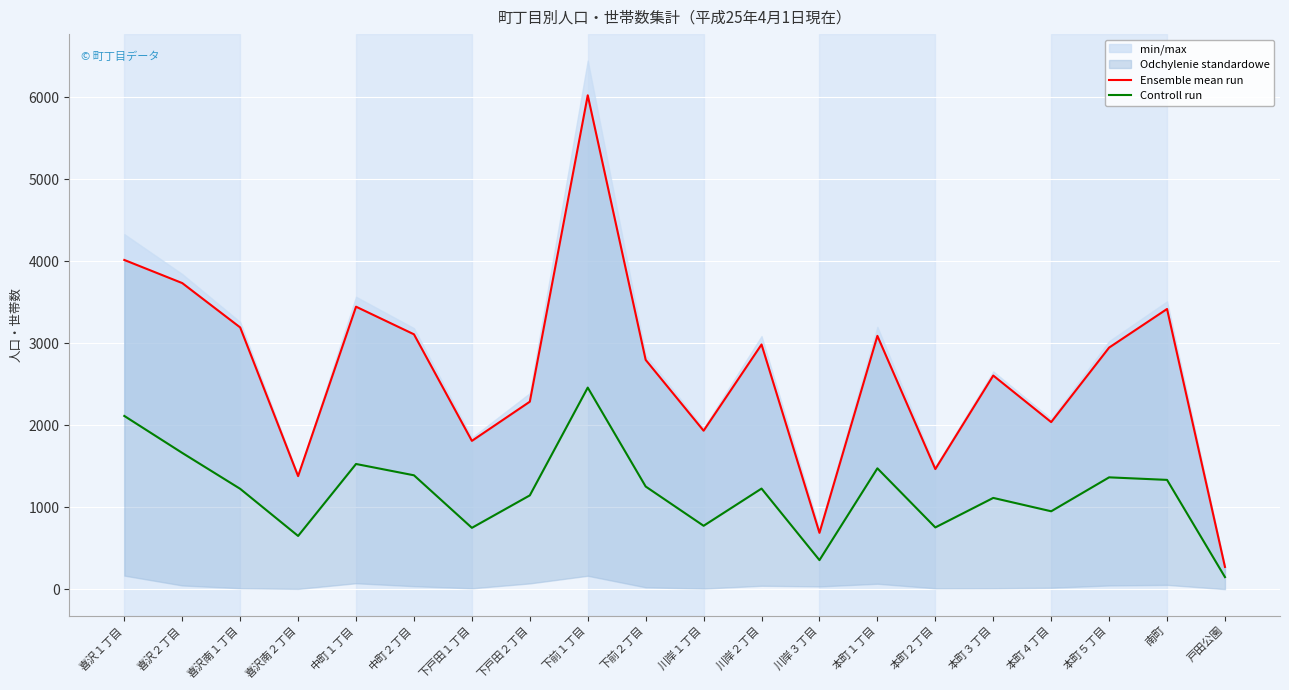

Which has a higher value, 戸田公園 or 下戸田１丁目?

下戸田１丁目